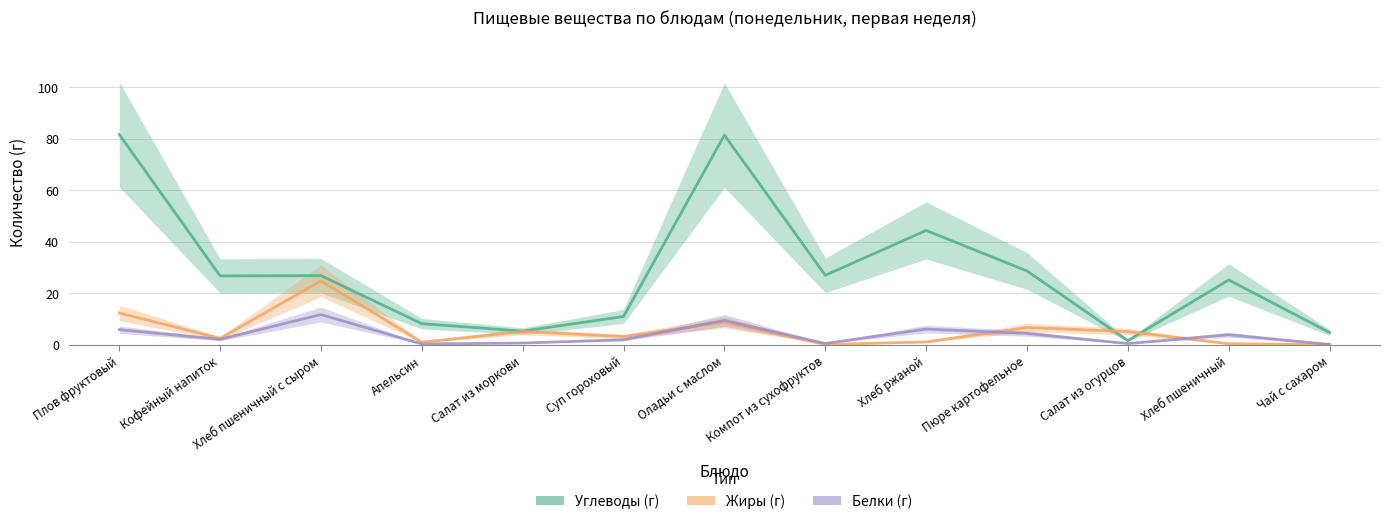

What is the sum of all Жиры (г) values?

70.0